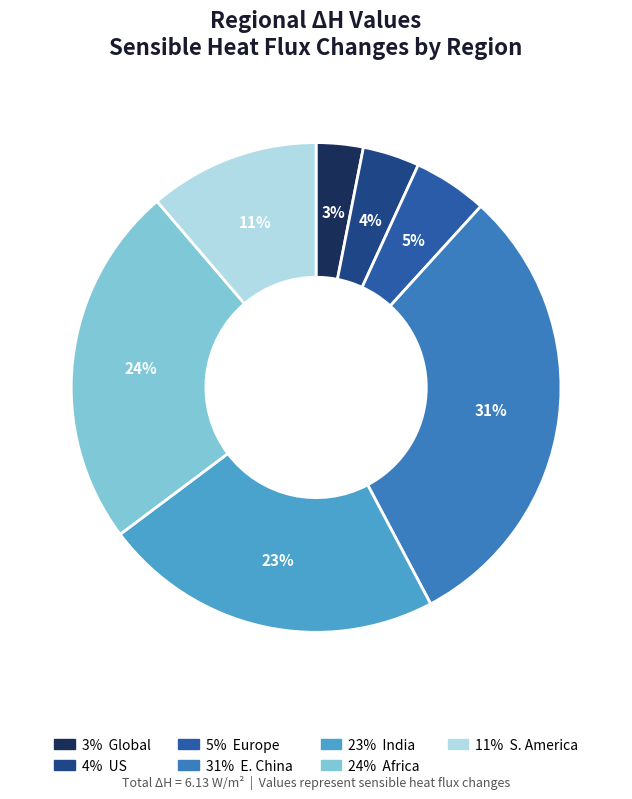

Does any single category account for the majority?

No